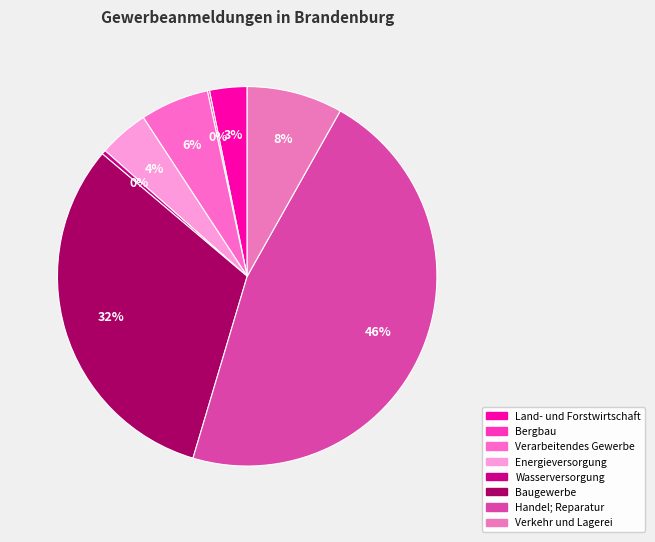

To the nearest percent, what is the average slice percentage?

12%